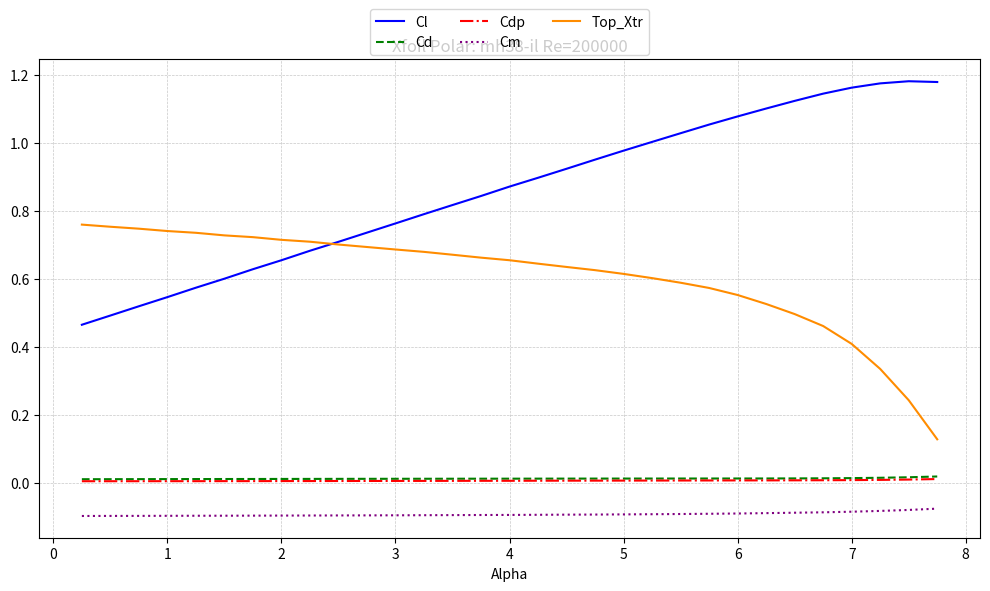

Count the Cdp values in the range 0 to 1.

30